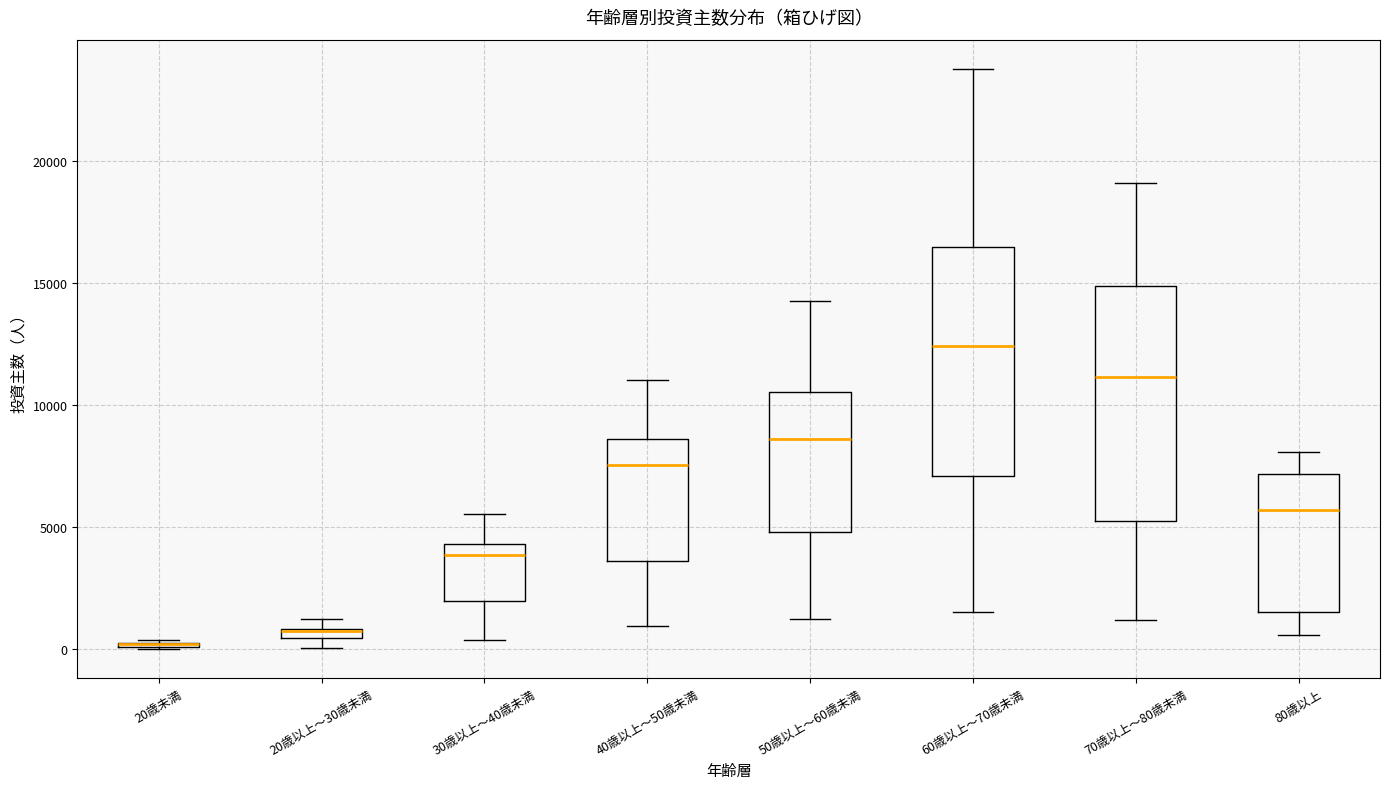

Where is the upper edge of the box for 20歳以上～30歳未満 on the y-axis? The values are not printed on the chart, so give them approximately, as read against the axis.

1000